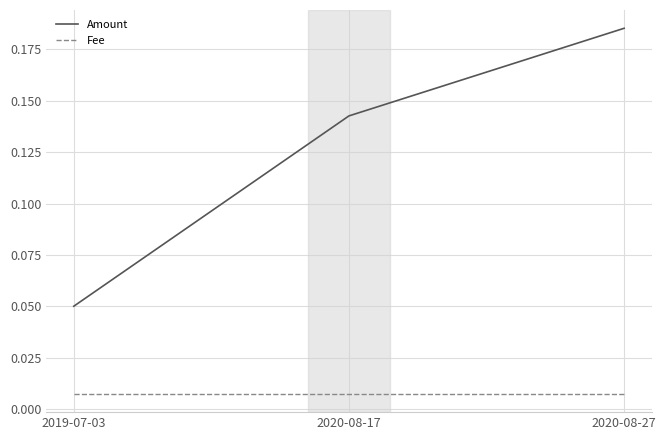

Which category has the lowest value in the Amount series?

2019-07-03